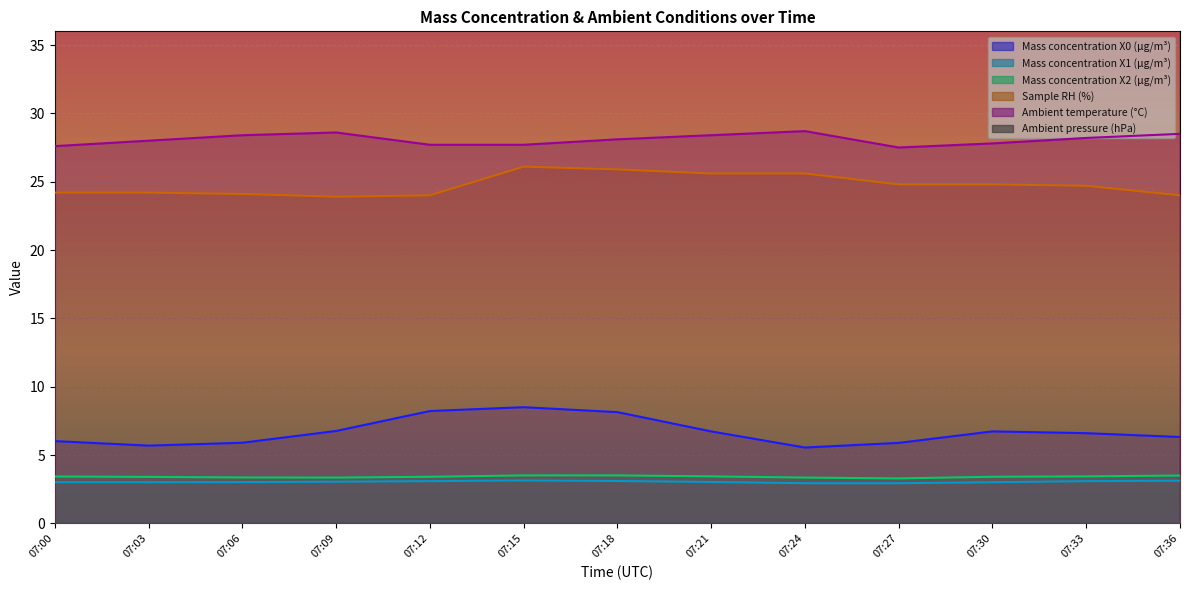

What is the minimum value shown in the chart?

2.9